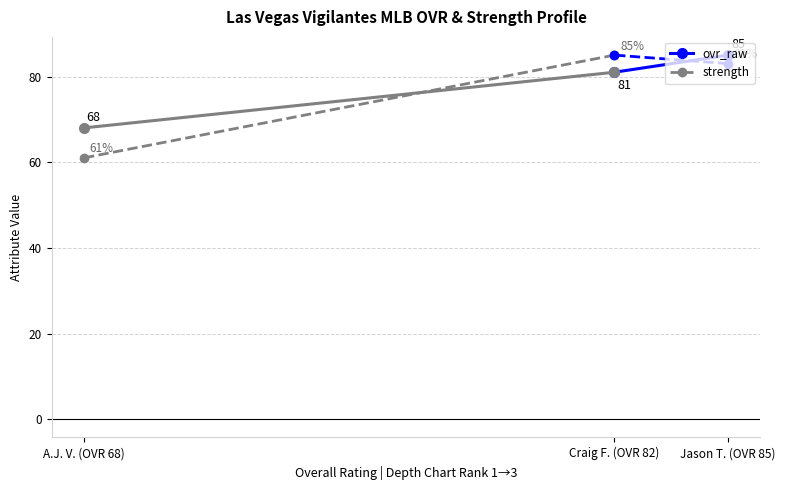

Rank the series at Jason T. (OVR 85) from lowest to highest value.

ovr_raw, strength